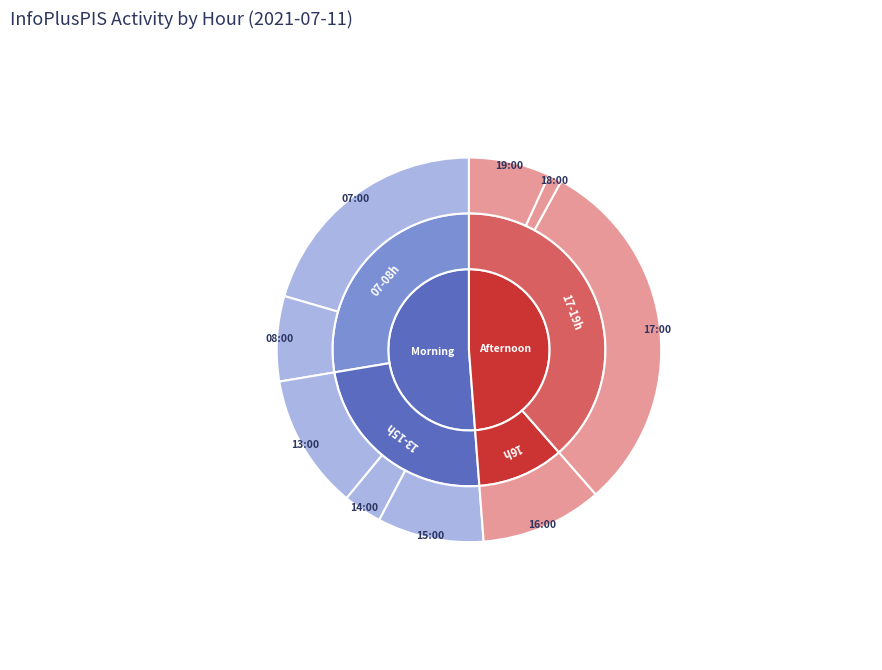

What is the ratio of the value at 16:00 to the value at 17:00?

0.3